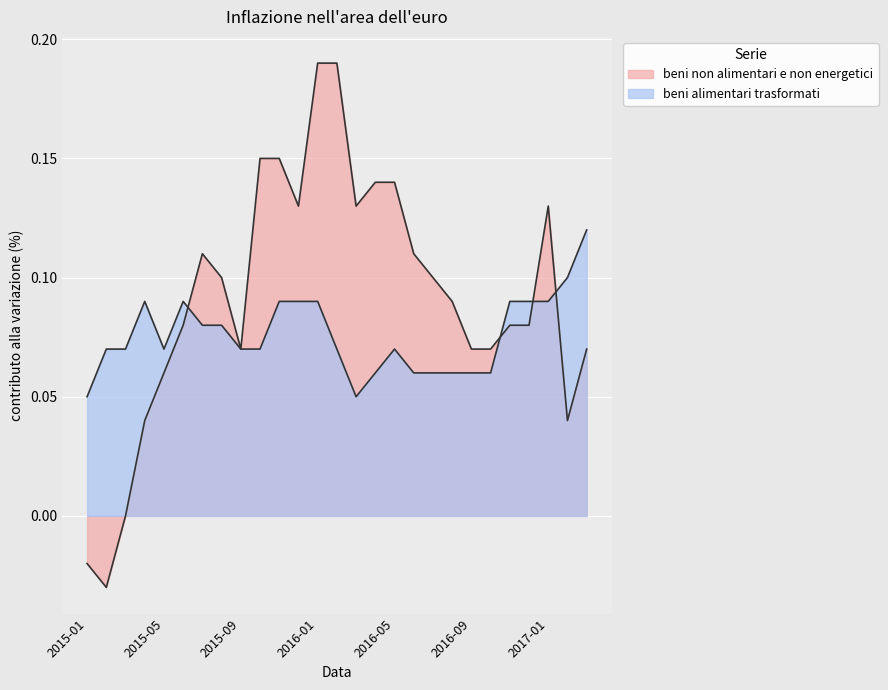

How many lines are shown in the chart?

2